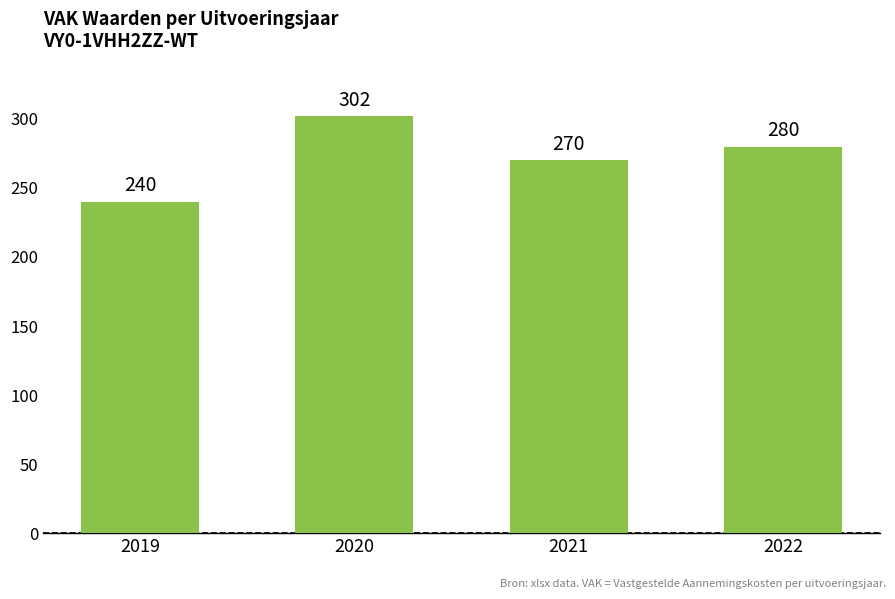

Which has a higher value, 2020 or 2022?

2020